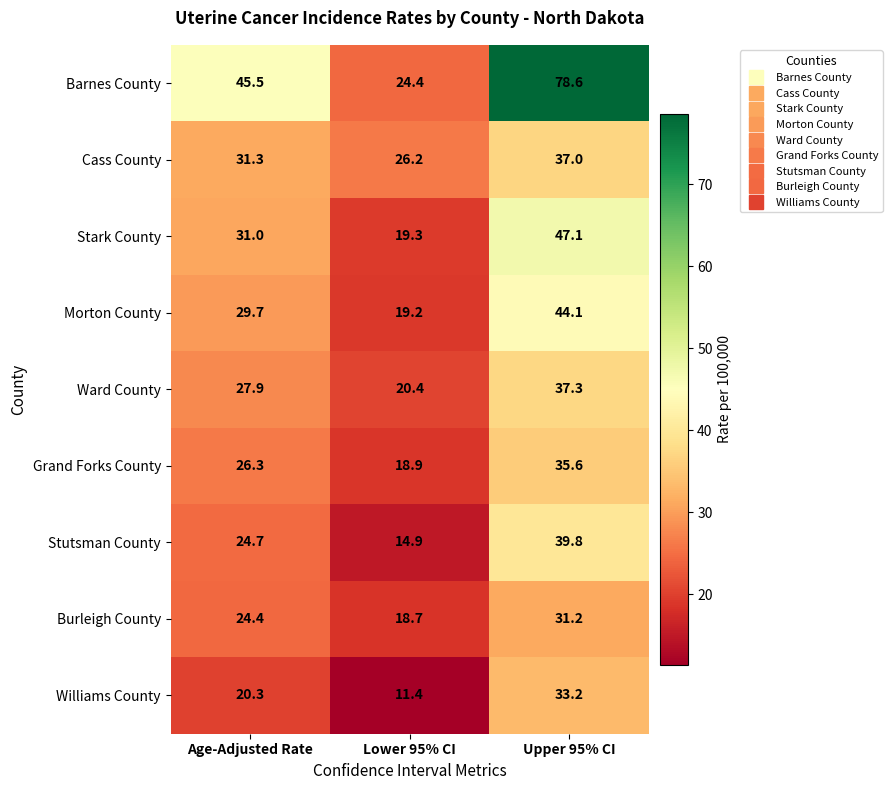

At which label does Stutsman County first exceed 24?

Age-Adjusted Rate